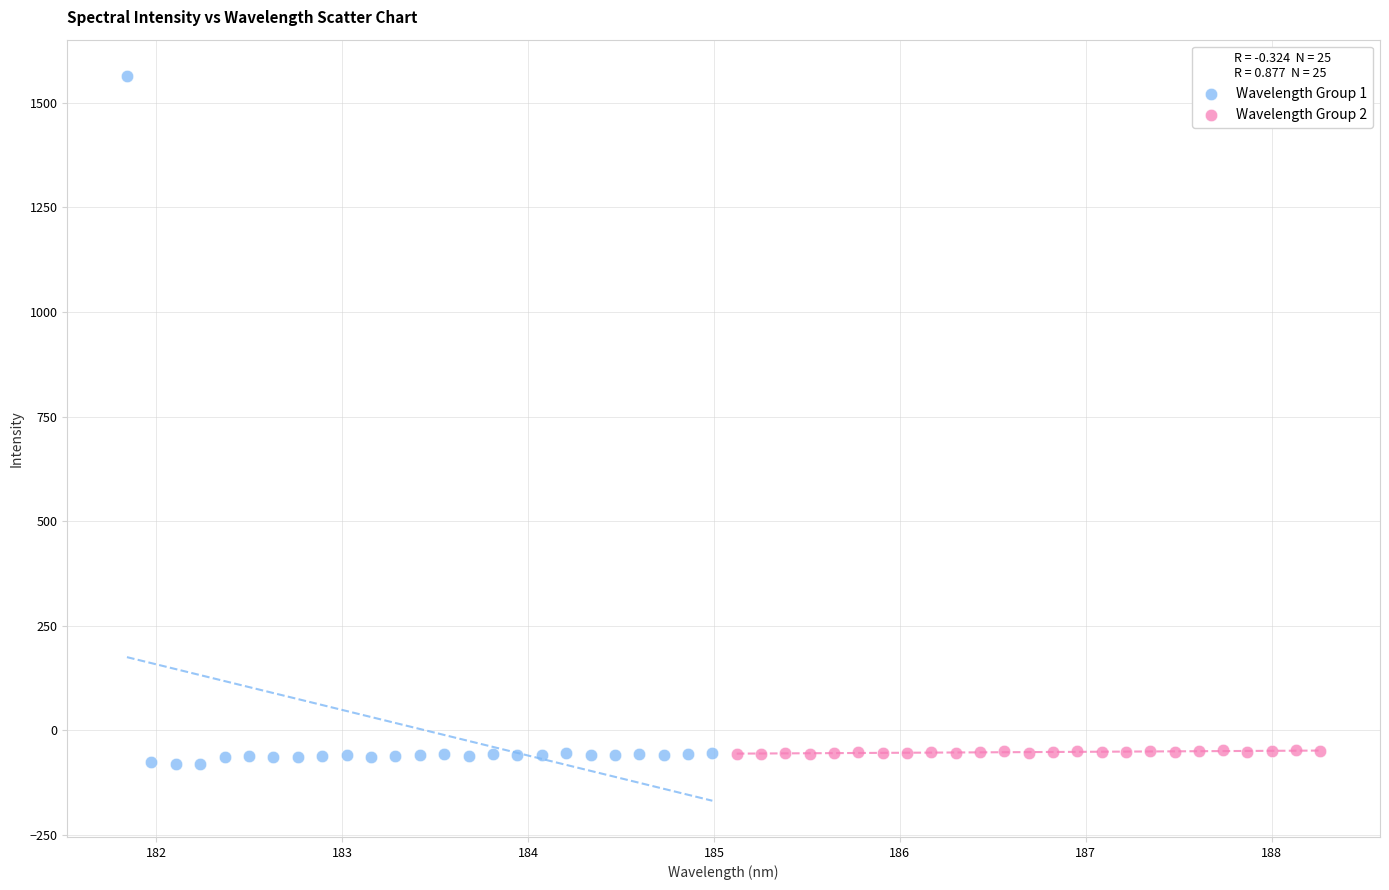

Which series reaches the maximum Y coordinate?

Wavelength Group 1